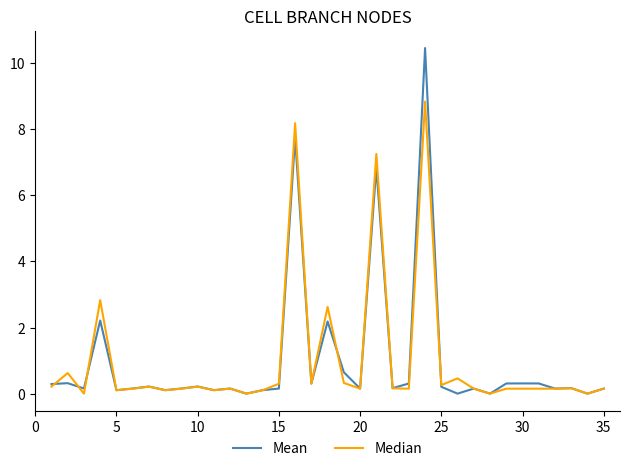

Which series has the largest range (max minus min)?

Mean